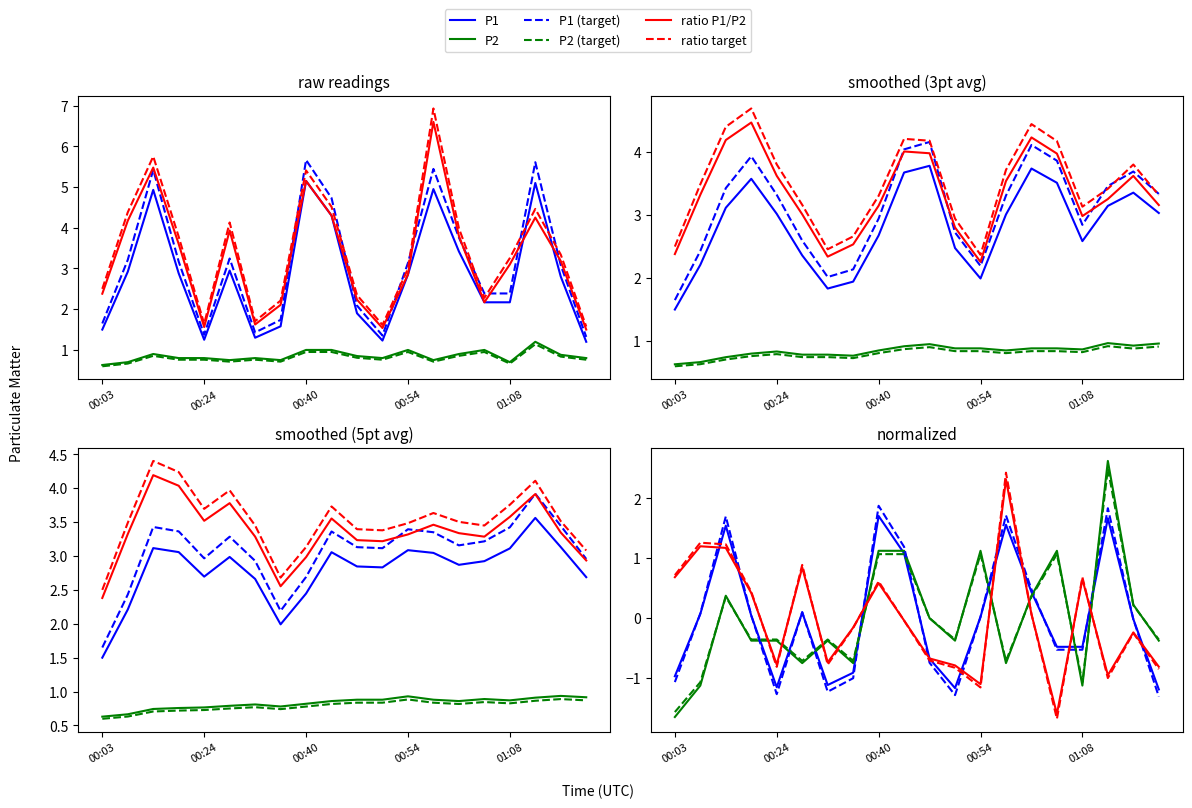

How many data points in P2 are above 0?

8